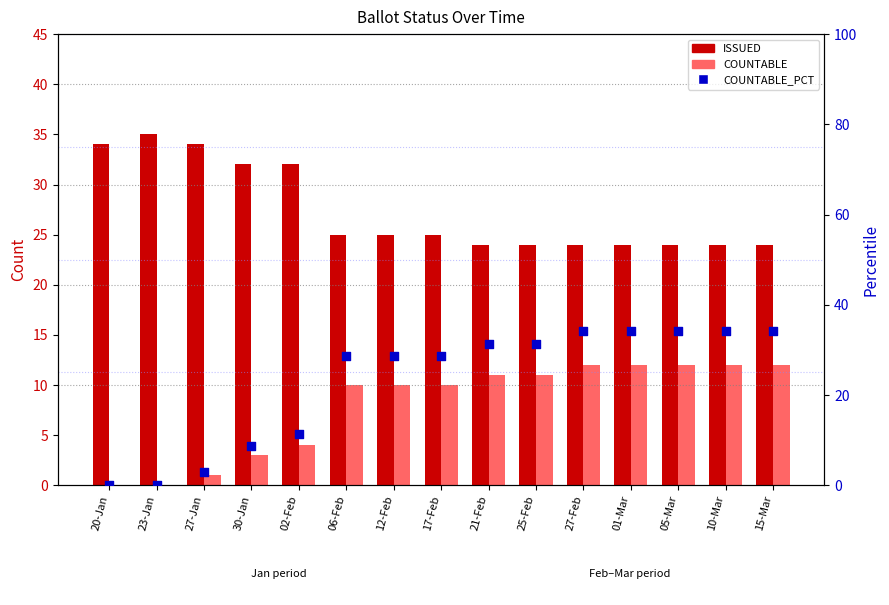

At how many categories does at least one series exceed 30?

12